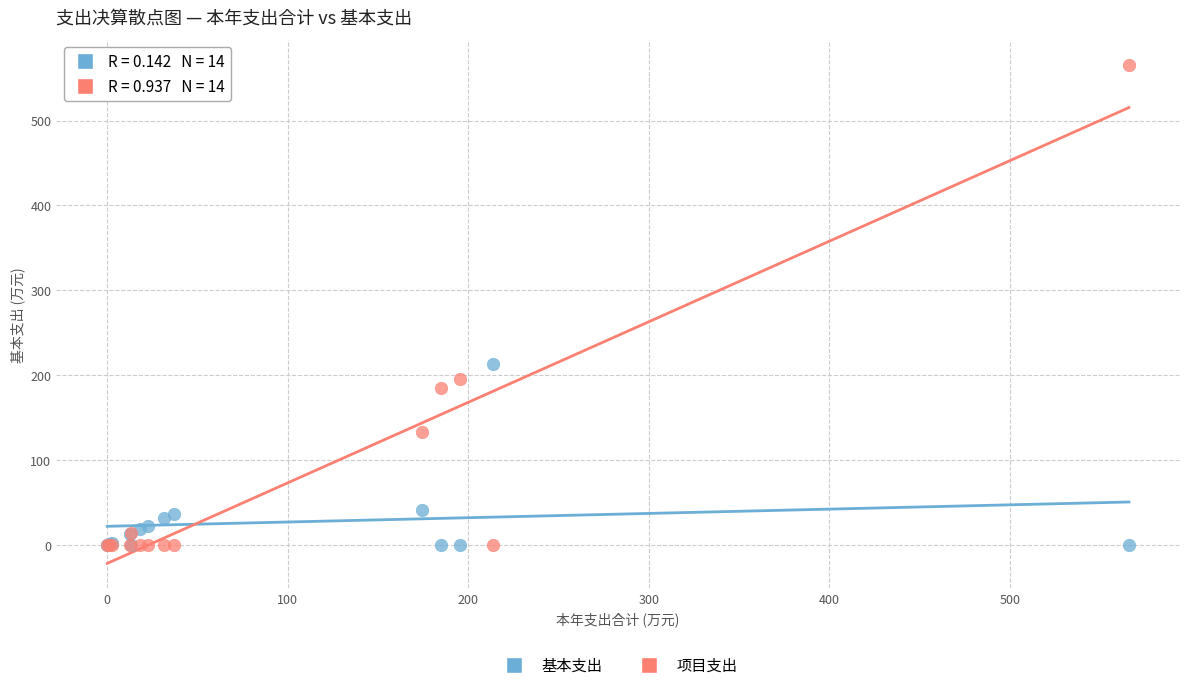

Across all series, what Y value is closest to 282?

213.5